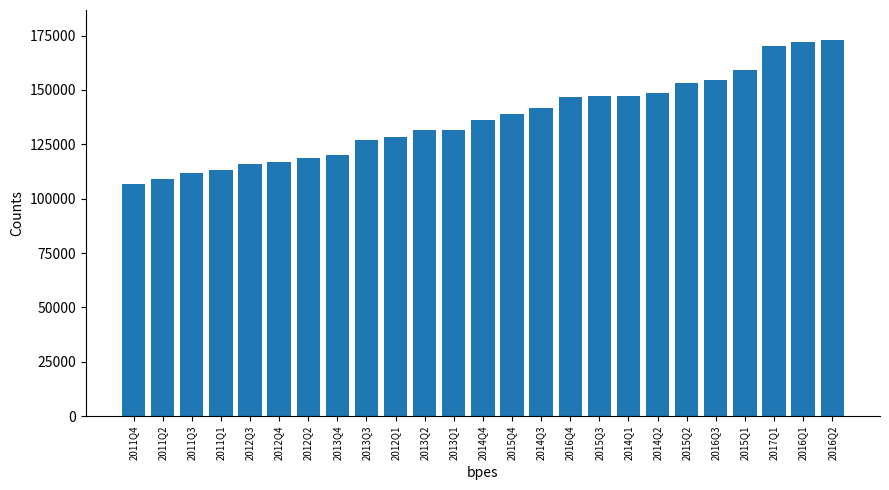

Read the value at 2011Q1, to the nearest 10.

113190